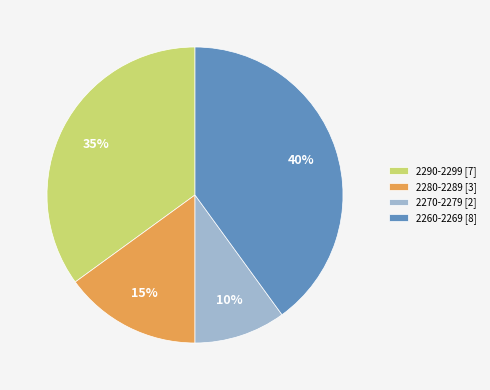

Which has a higher value, 2270-2279 [2] or 2290-2299 [7]?

2290-2299 [7]